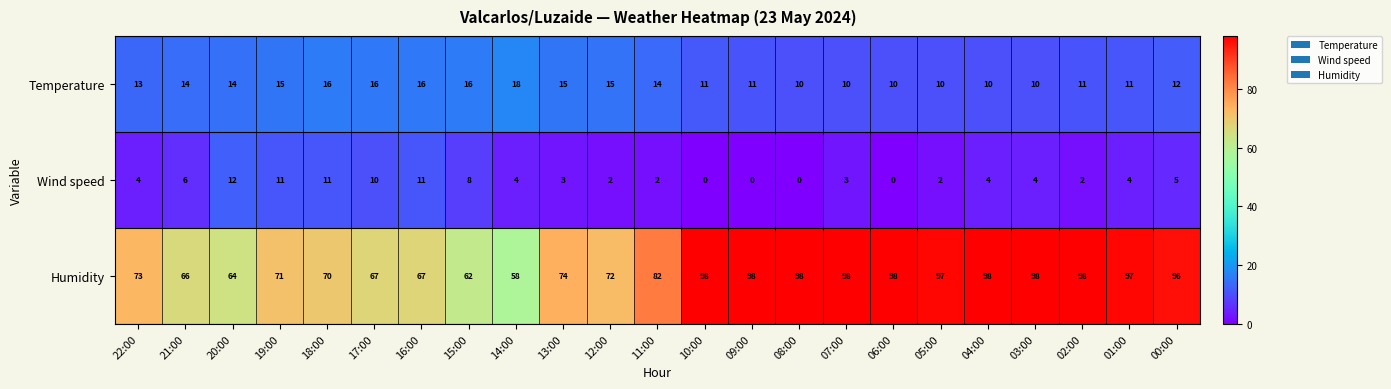

What is the difference between the maximum and second lowest values in the Wind speed series?

12